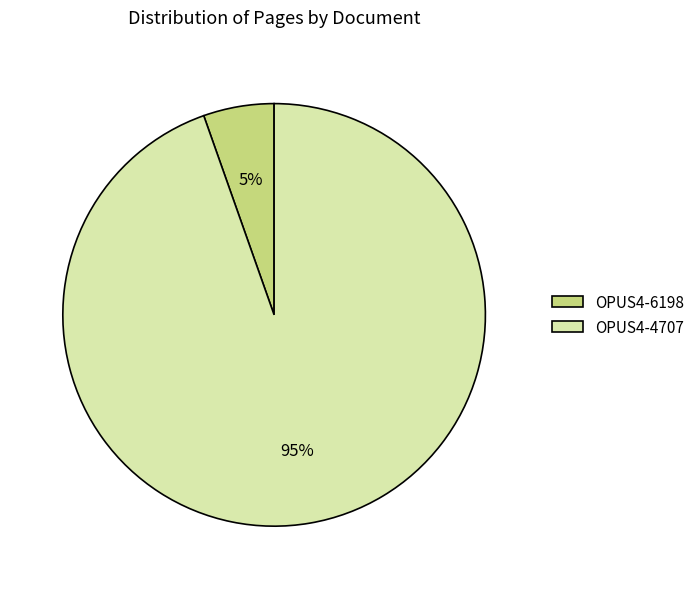

Combined, do OPUS4-6198 and OPUS4-4707 account for over 50%?

Yes